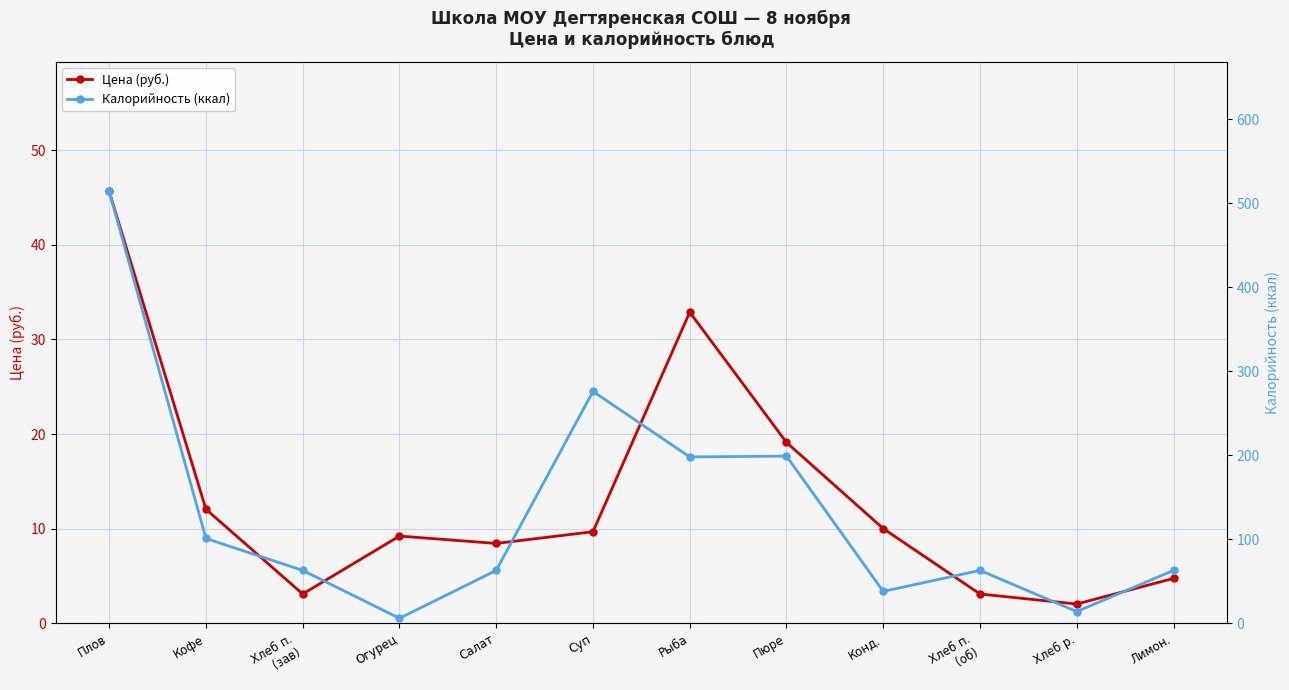

What is the label of the 2nd point from the right?

Хлеб р.